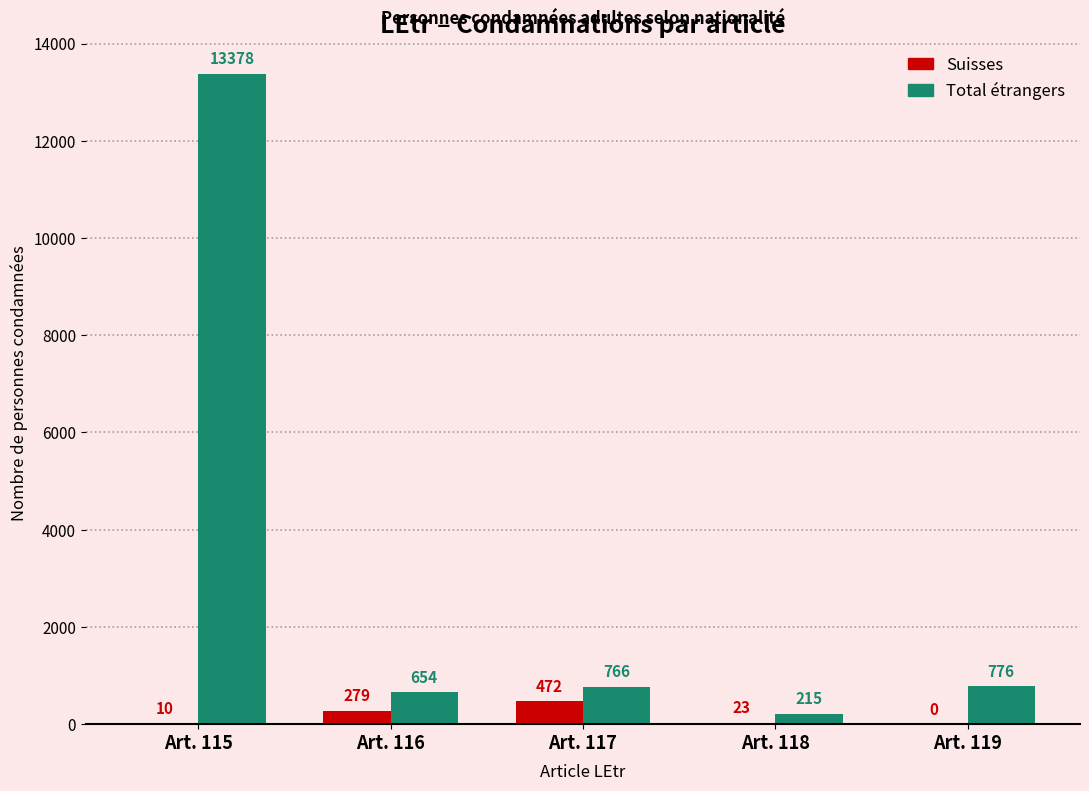

Which category has the highest value across all series?

Art. 115